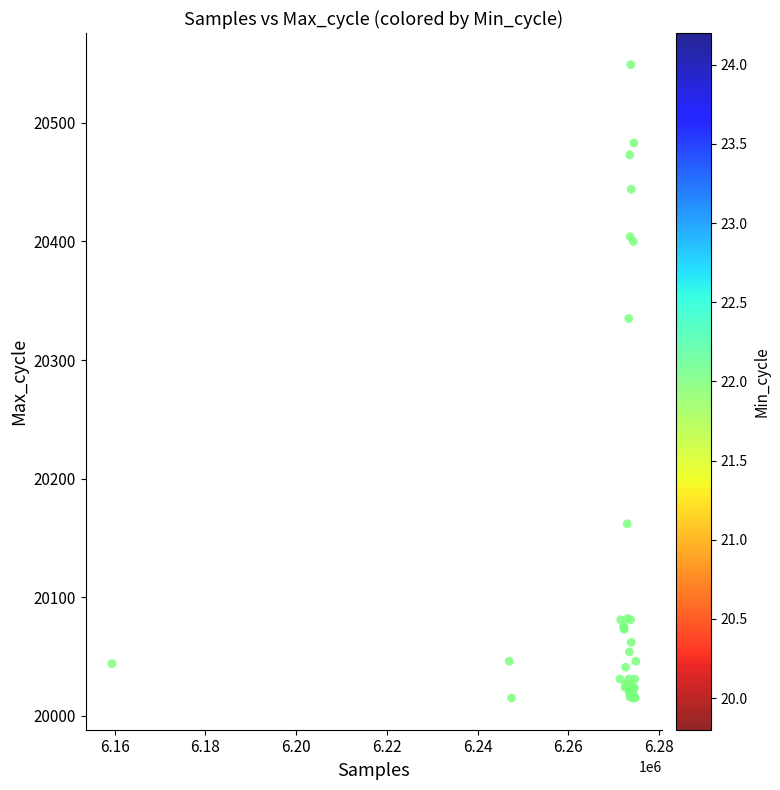

What Y value in the scatter plot is closest to 20282?

20335